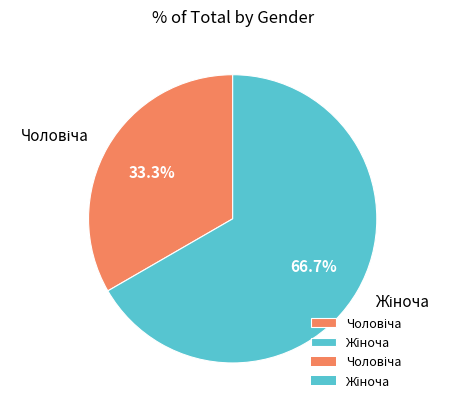

Does any single category account for the majority?

Yes